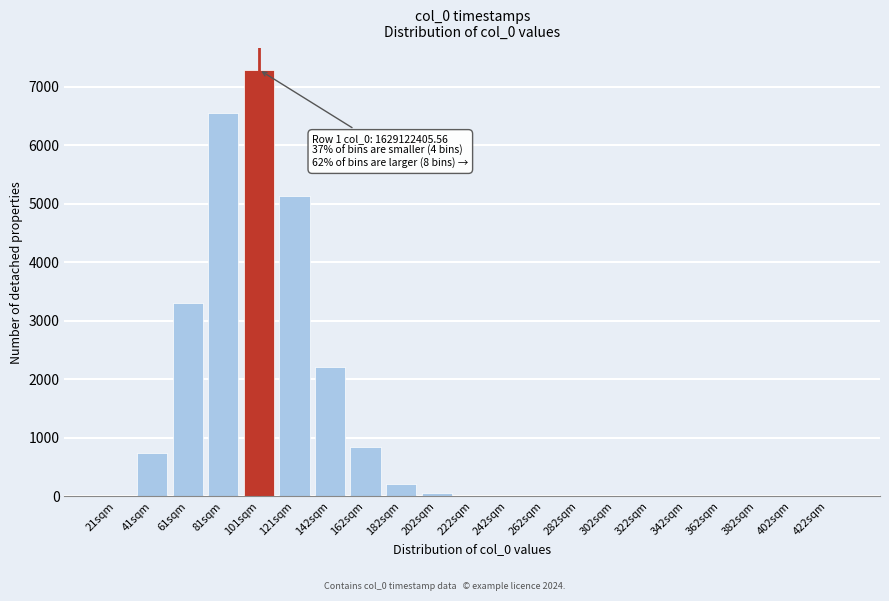

What is the maximum value shown in the chart?

7289